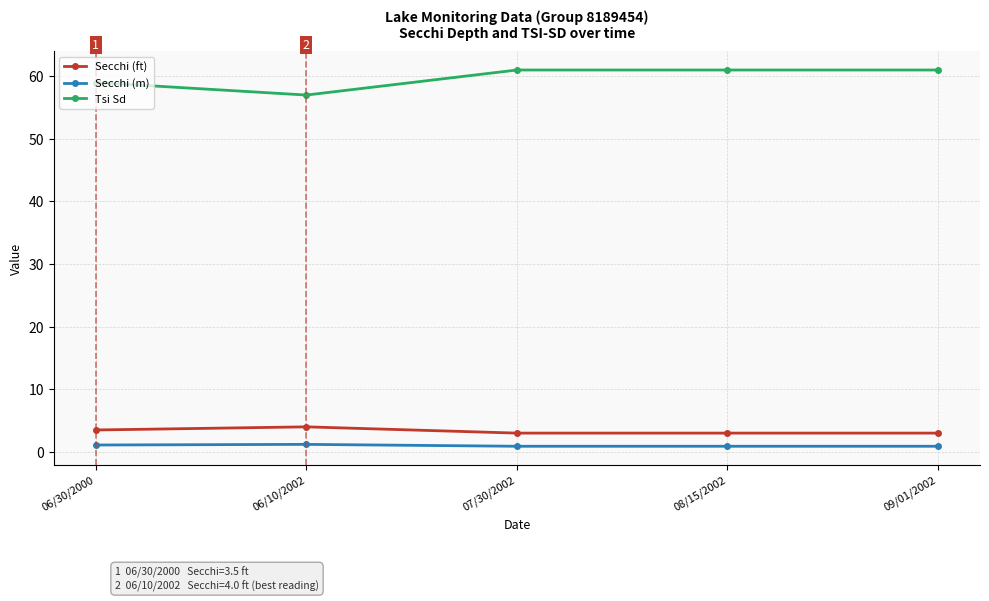

True or false: Secchi (m) has a value of 0.9 at 07/30/2002.

True